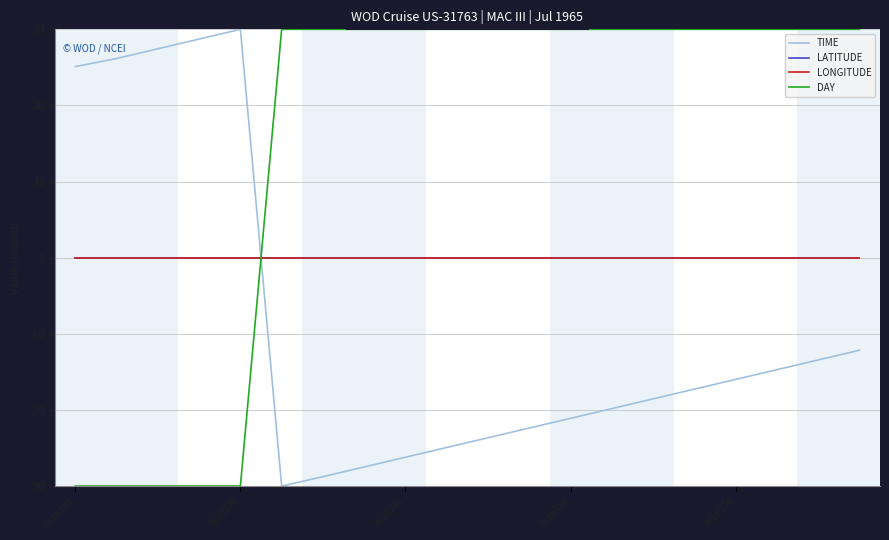

Reading right to left, list all the values displayed in this chart.

TIME: -12.2	-13.4	-14.7	-16.0	-17.3	-18.5	-19.8	-21.1	-22.4	-23.7	-24.9	-26.2	-27.5	-28.8	-30.0	30.0	28.7	27.4	26.2	25.1
LATITUDE: 0.0	0.0	0.0	0.0	0.0	0.0	0.0	0.0	0.0	0.0	0.0	0.0	0.0	0.0	0.0	0.0	0.0	0.0	0.0	0.0
LONGITUDE: 0.0	0.0	0.0	0.0	0.0	0.0	0.0	0.0	0.0	0.0	0.0	0.0	0.0	0.0	0.0	0.0	0.0	0.0	0.0	0.0
DAY: 30.0	30.0	30.0	30.0	30.0	30.0	30.0	30.0	30.0	30.0	30.0	30.0	30.0	30.0	30.0	-30.0	-30.0	-30.0	-30.0	-30.0